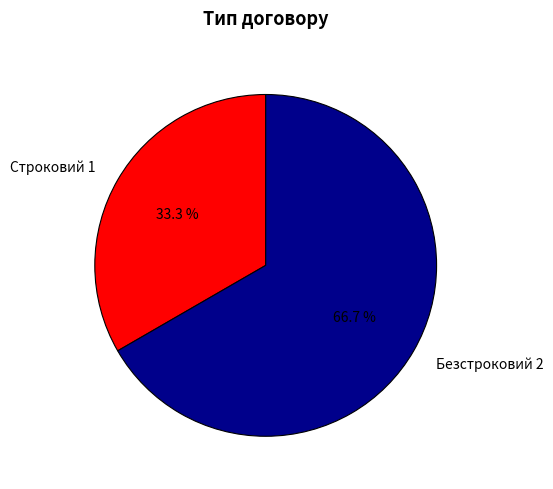

Is it true that Безстроковий is 67% of the pie?

True